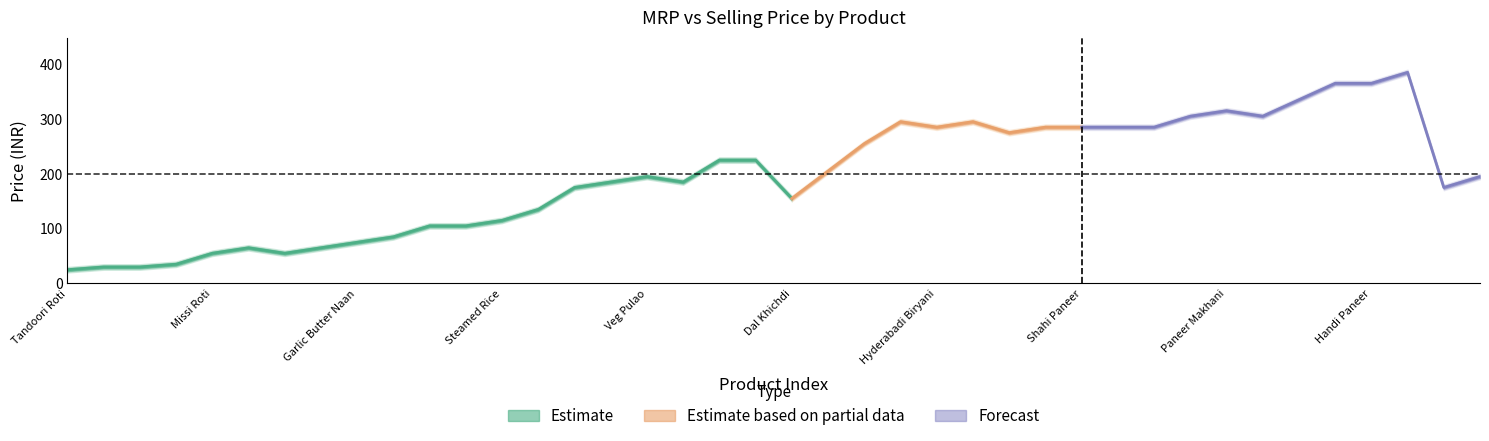

What is the total value across all series at Tawa Roti?

60